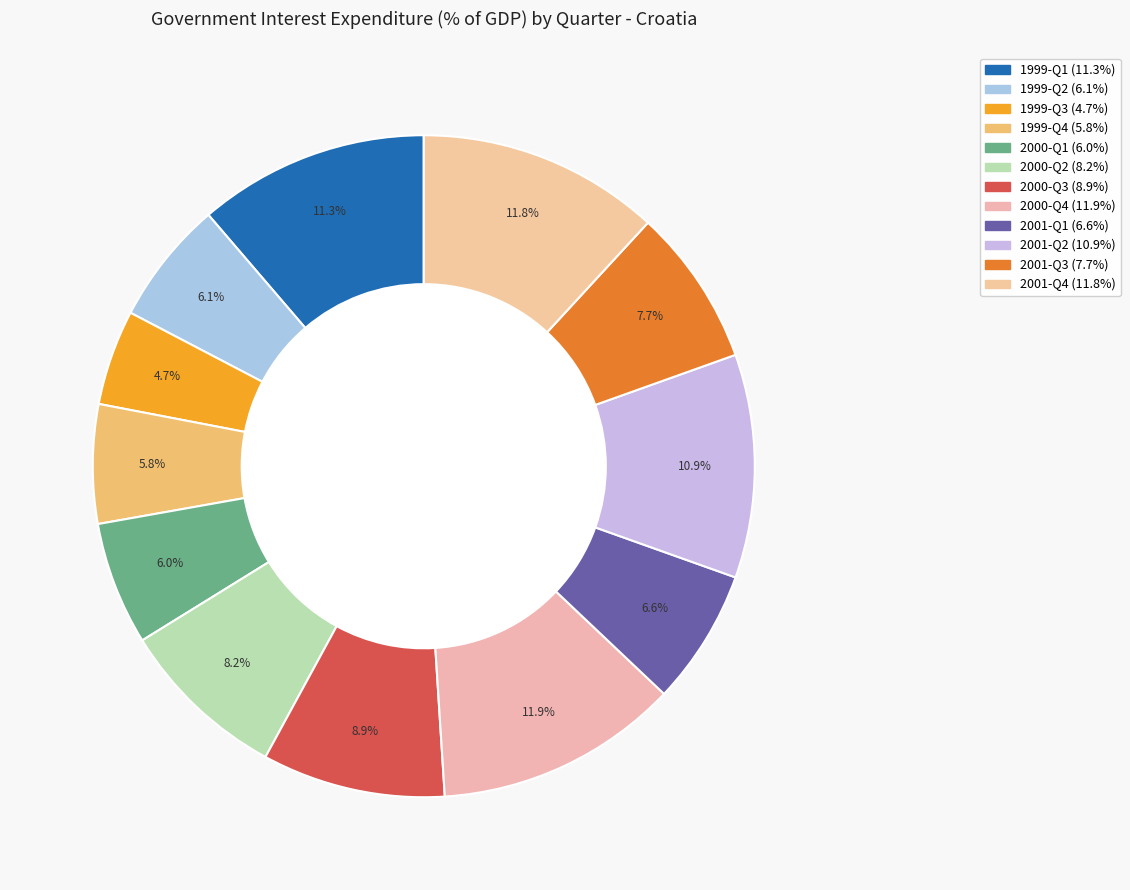

Which slice is the smallest?

1999-Q3